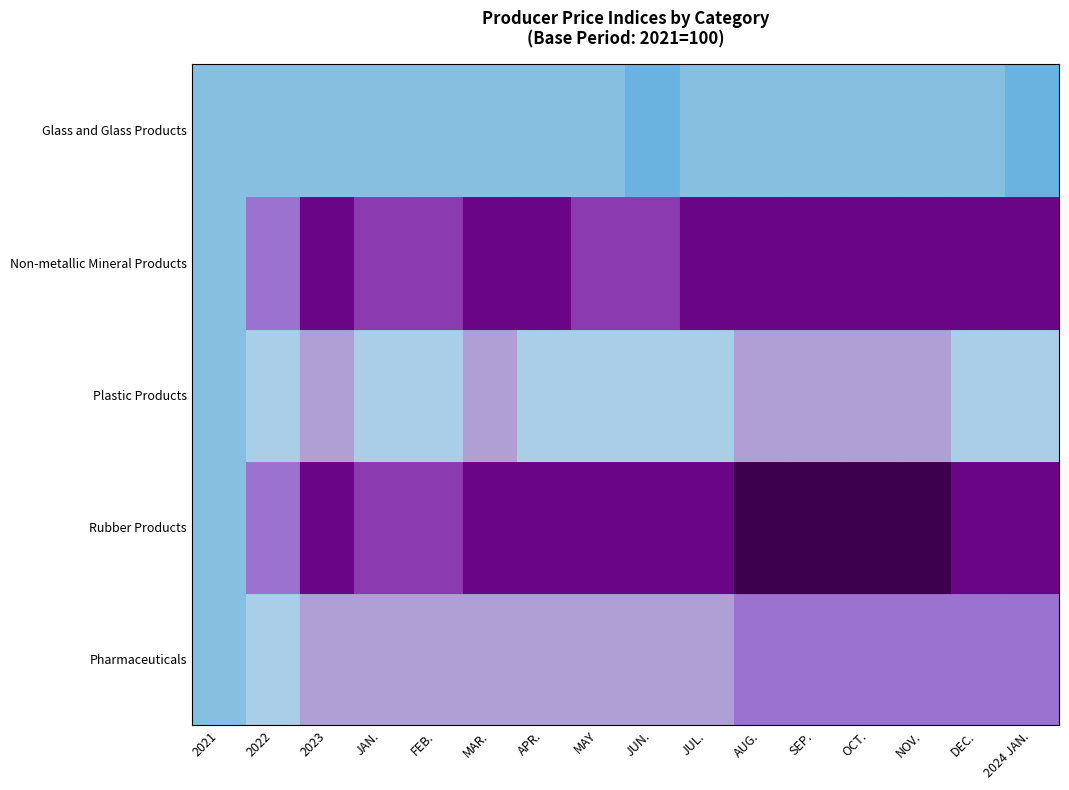

What is the value of the Non-metallic Mineral Products bar at the 13th from the left?

113.9